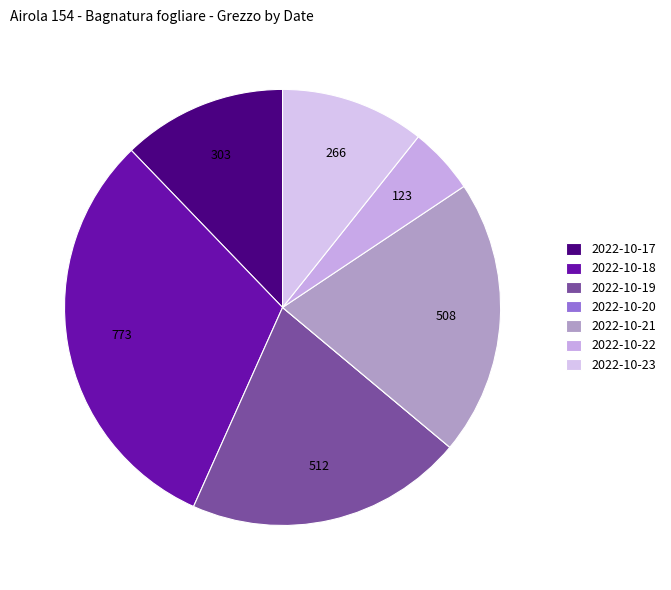

To the nearest percent, what is the average slice percentage?

14%